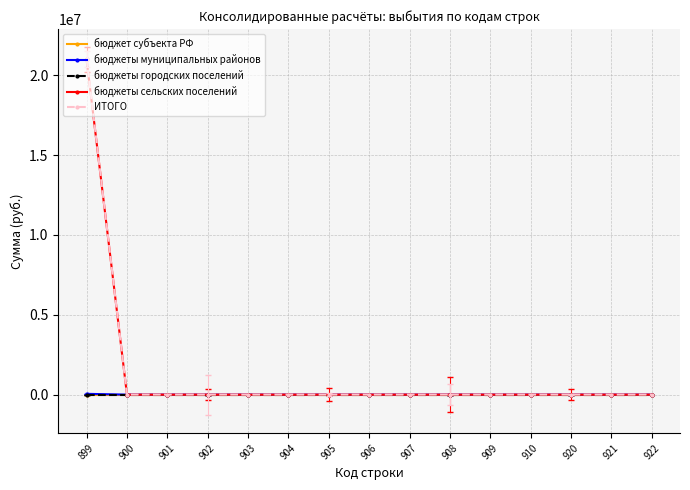

What is the highest value of the ИТОГО series?

21038545.9